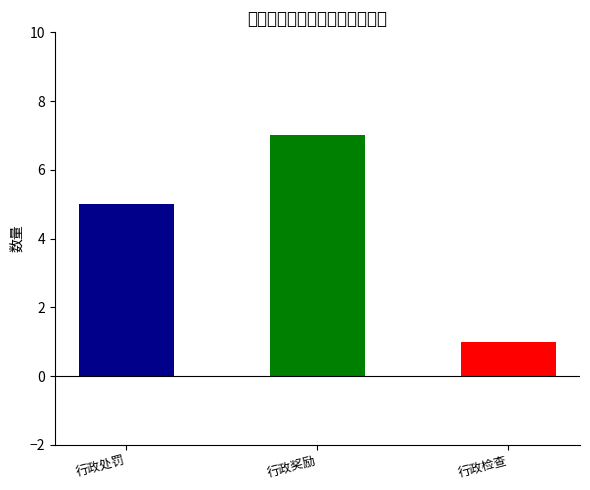

What is the maximum value shown in the chart?

7